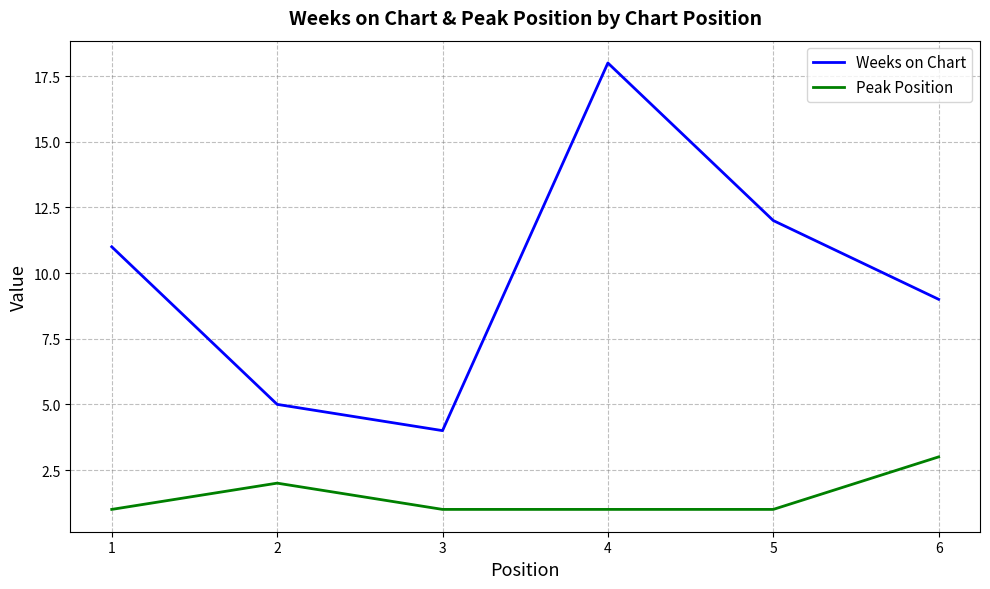

Is it true that Weeks on Chart equals 7 at 5?

False